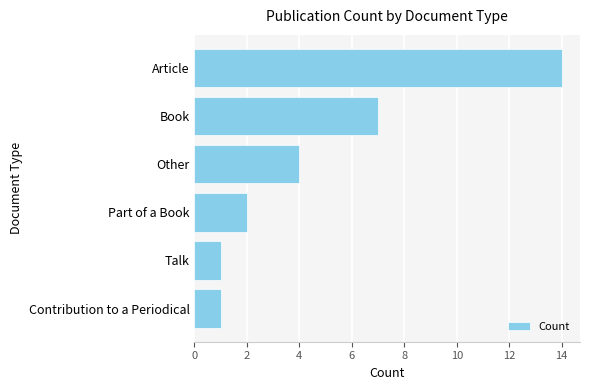

The chart shows a value of 1 at Part of a Book. True or false?

False